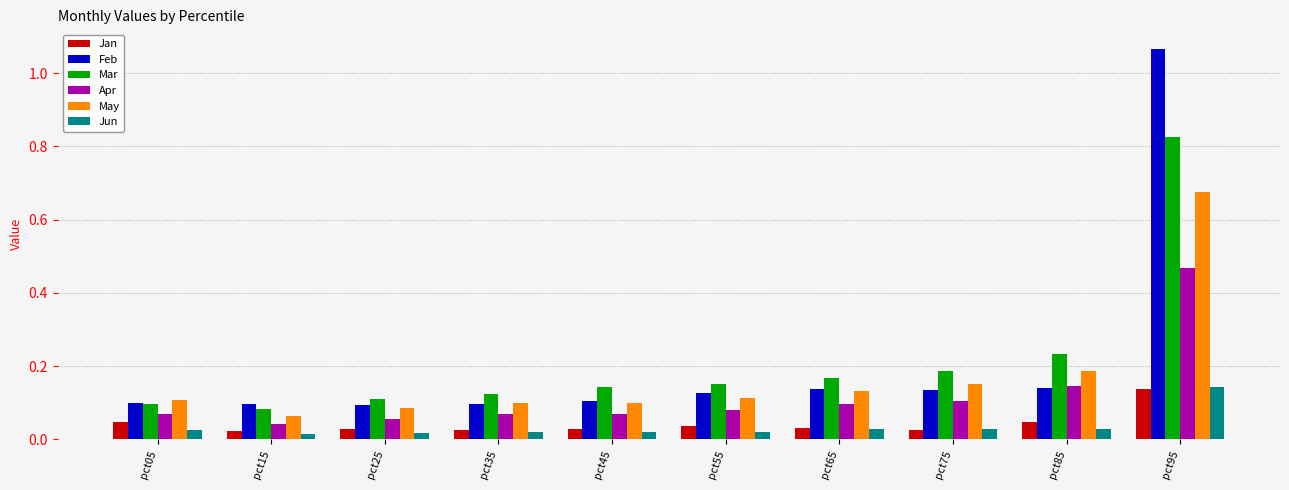

Which label corresponds to the largest value in the chart?

pct95